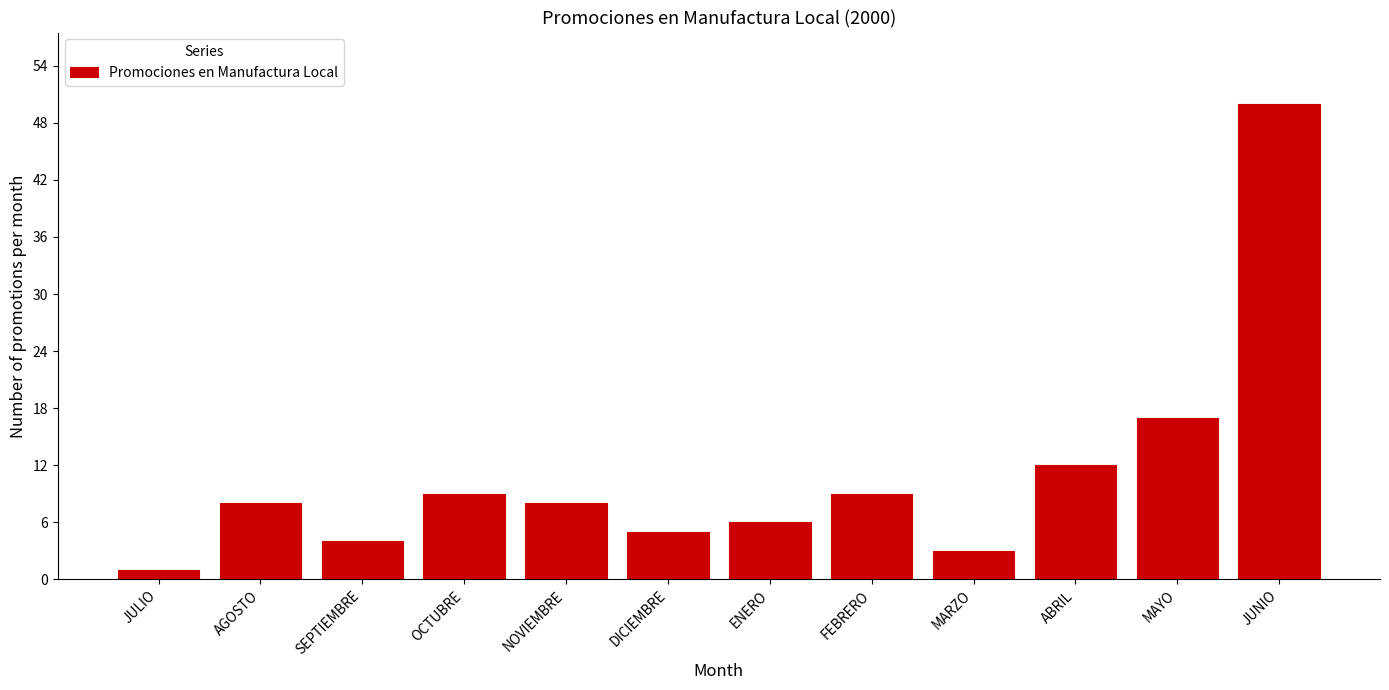

Reading right to left, extract all data points from this chart.

50	17	12	3	9	6	5	8	9	4	8	1